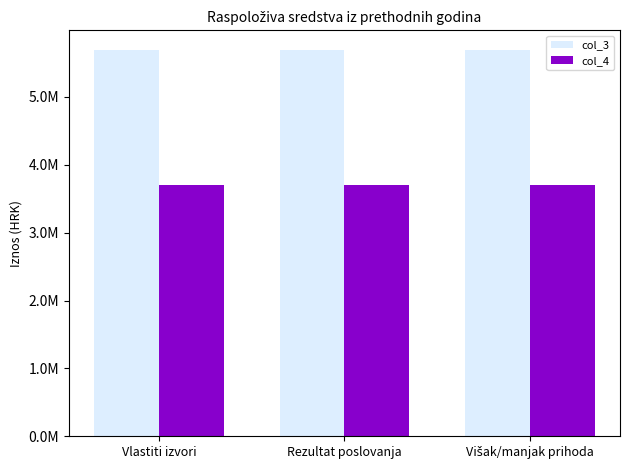

What are all the series names shown in the legend?

col_3, col_4